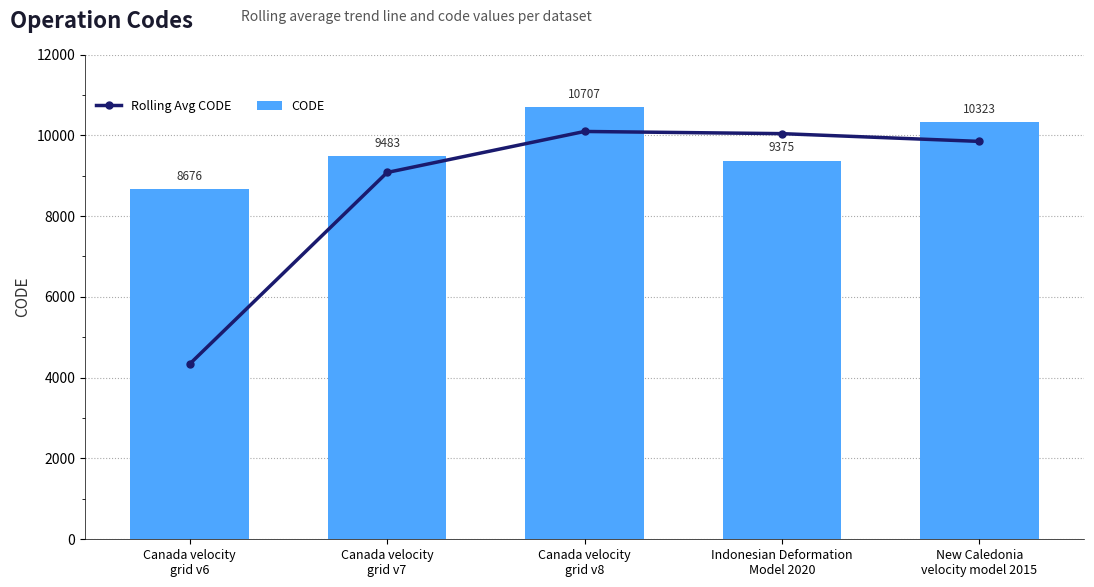

At which label does CODE first exceed 9483?

Canada velocity
grid v8